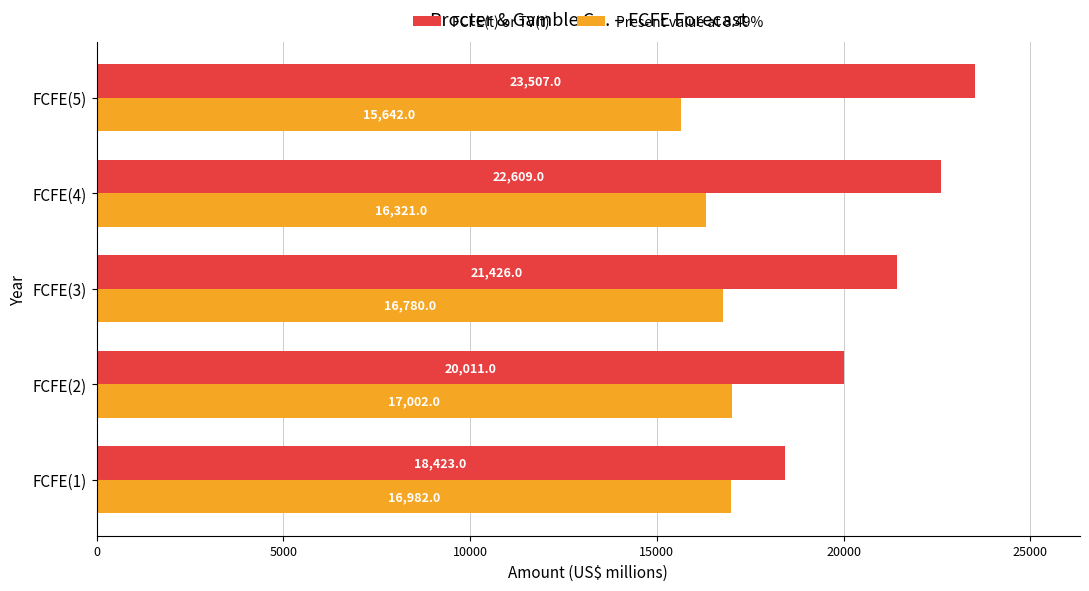

List the series in order of their overall mean, highest first.

FCFE(t) or TV(t), Present value at 8.49%